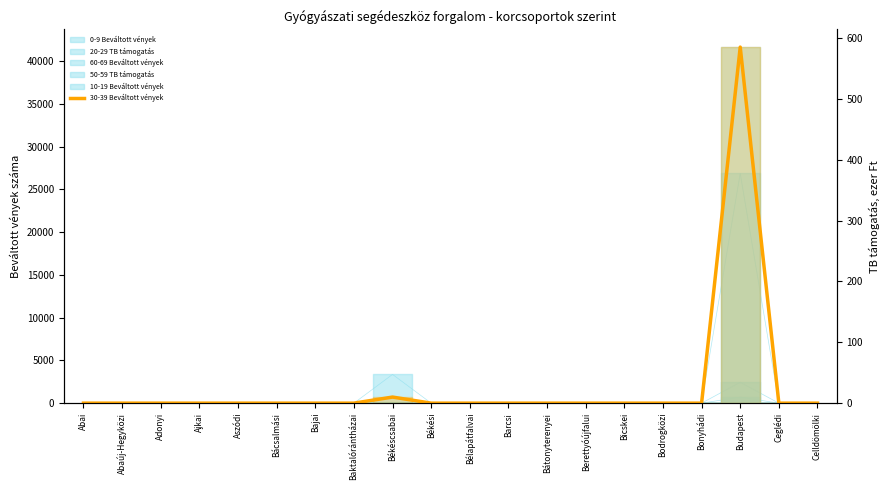

Does the chart have visible grid lines?

No